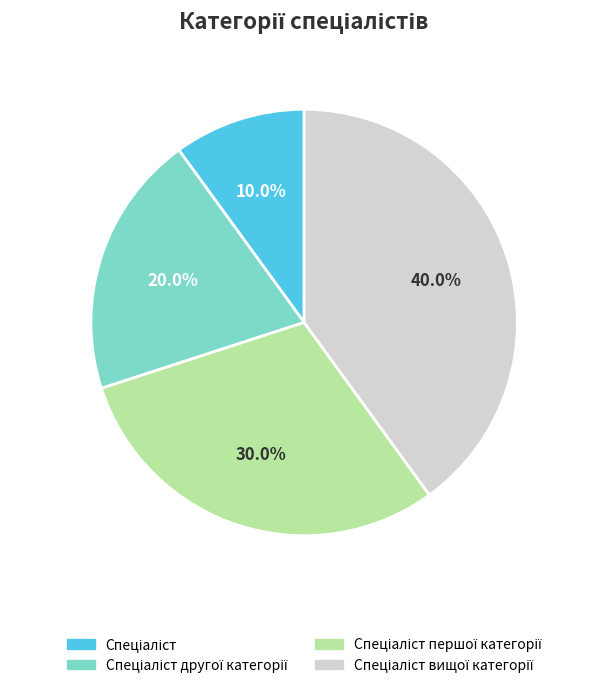

Does any single category account for the majority?

No